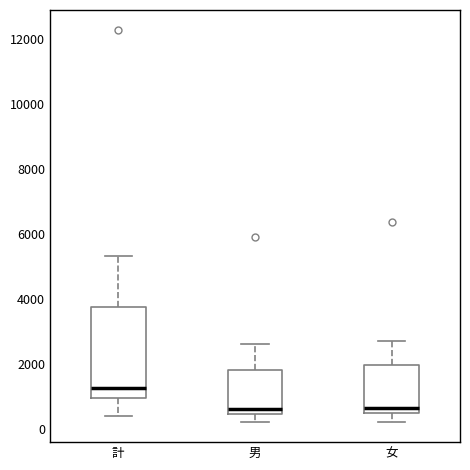

Which box has the highest median line?

計